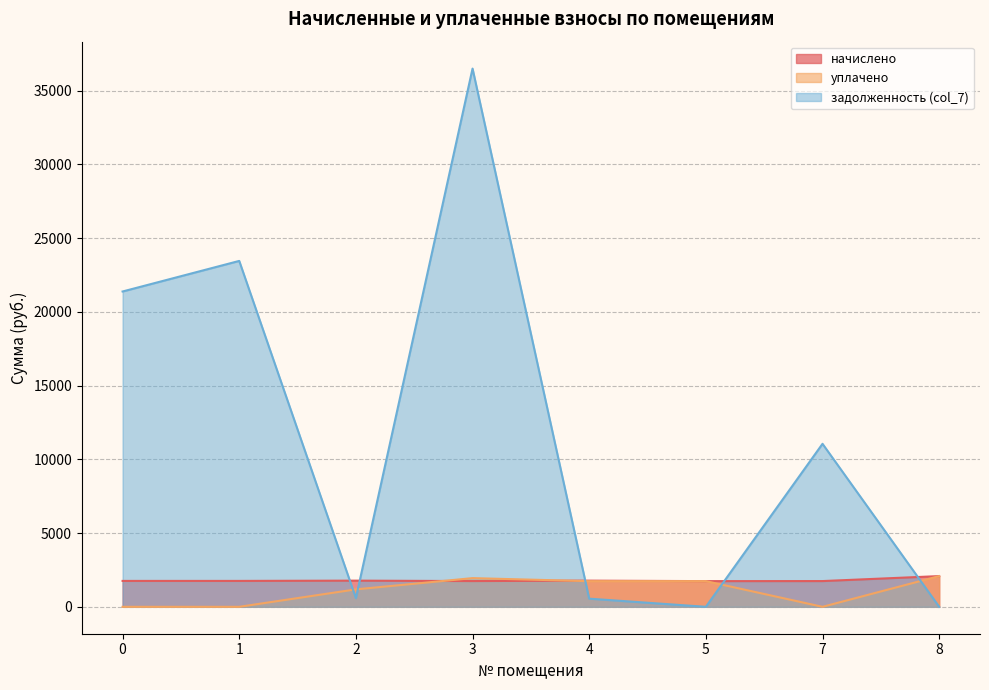

List the labels in order of начислено value, smallest first.

5, 3, 7, 0, 1, 2, 4, 8